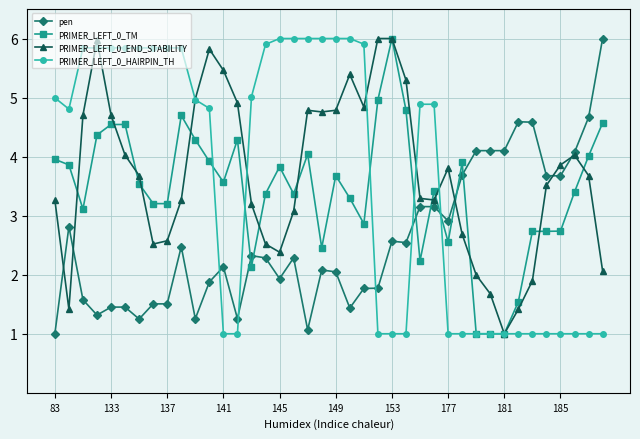

What is the value of the PRIMER_LEFT_0_END_STABILITY point at the 33rd from the left?

1.0